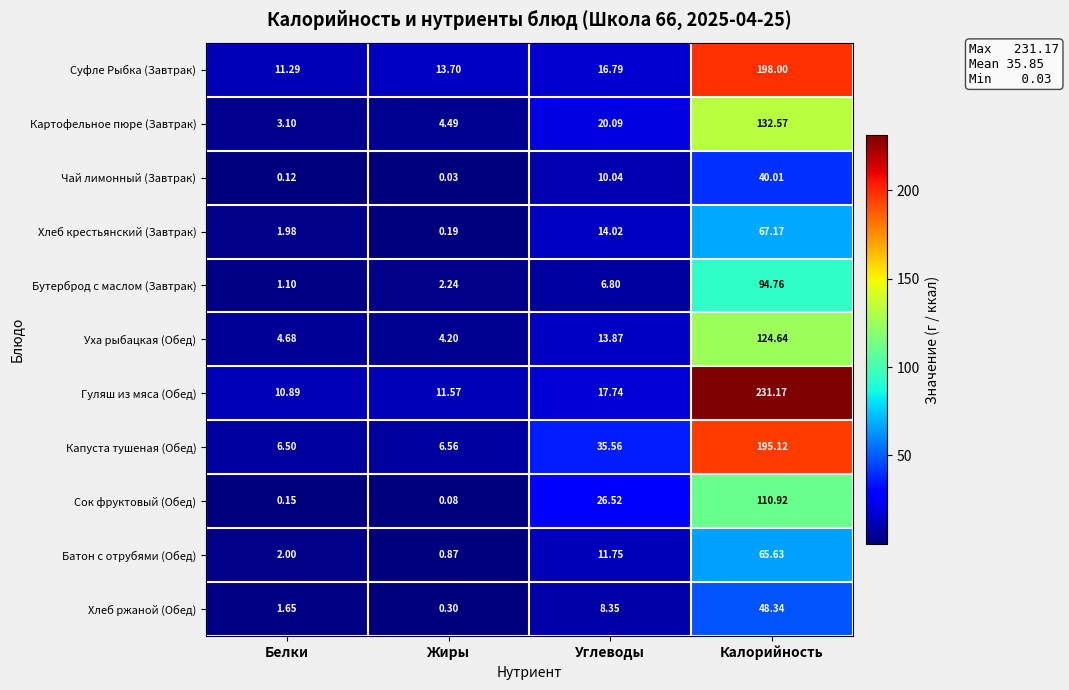

At which label does Суфле Рыбка (Завтрак) first exceed 16?

Углеводы